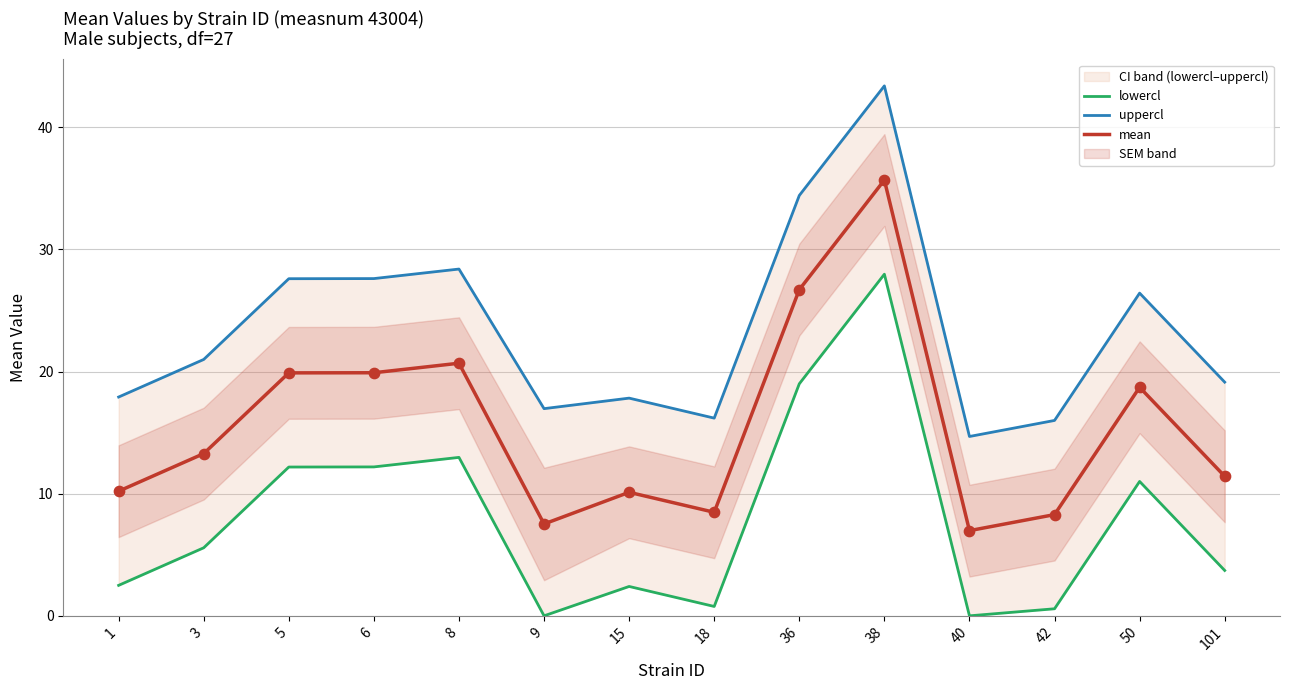

At which label does mean reach its peak?

38